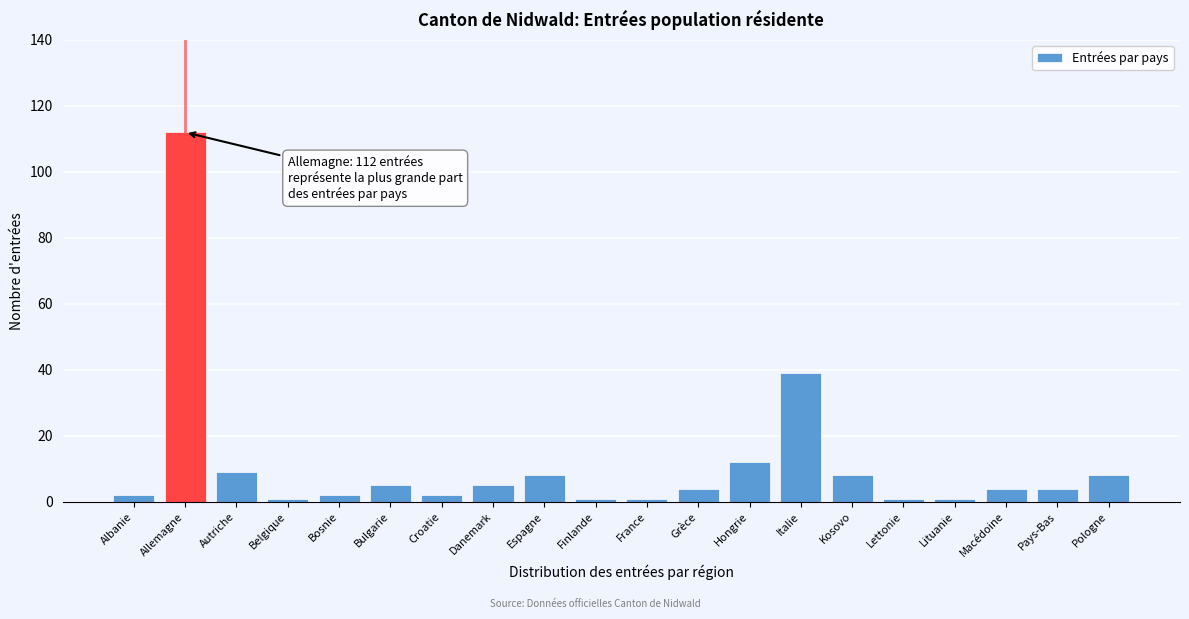

Reading right to left, what are all the values shown in this chart?

Pologne=8	Pays-Bas=4	Macédoine=4	Lituanie=1	Lettonie=1	Kosovo=8	Italie=39	Hongrie=12	Grèce=4	France=1	Finlande=1	Espagne=8	Danemark=5	Croatie=2	Bulgarie=5	Bosnie=2	Belgique=1	Autriche=9	Allemagne=112	Albanie=2